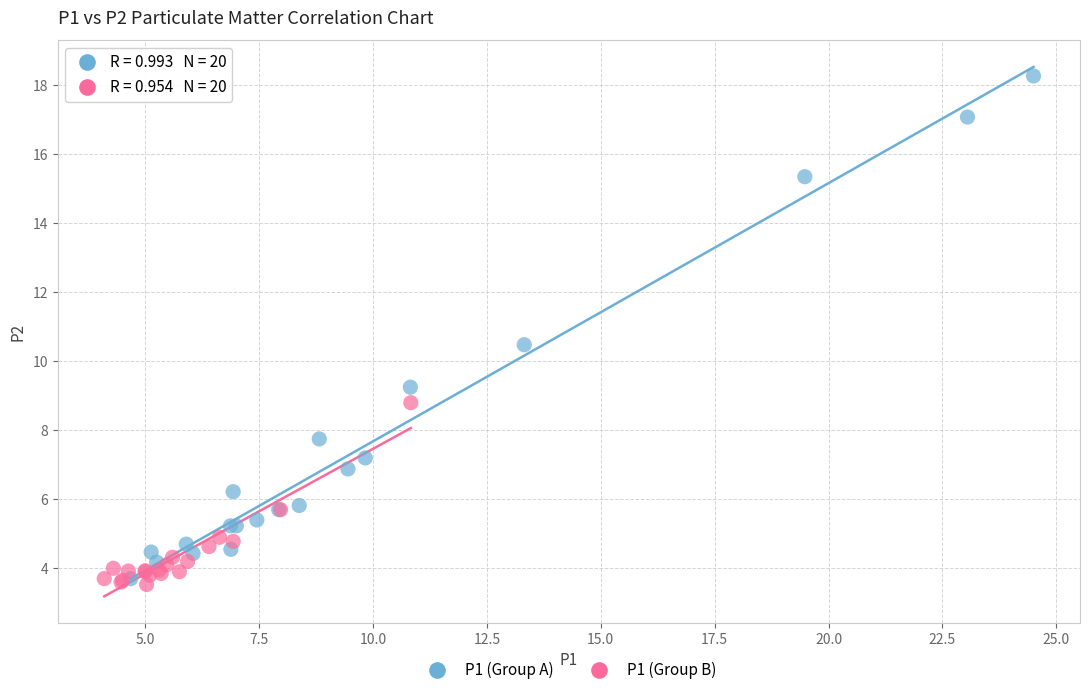

Which series reaches the minimum Y coordinate?

P1 (Group B)